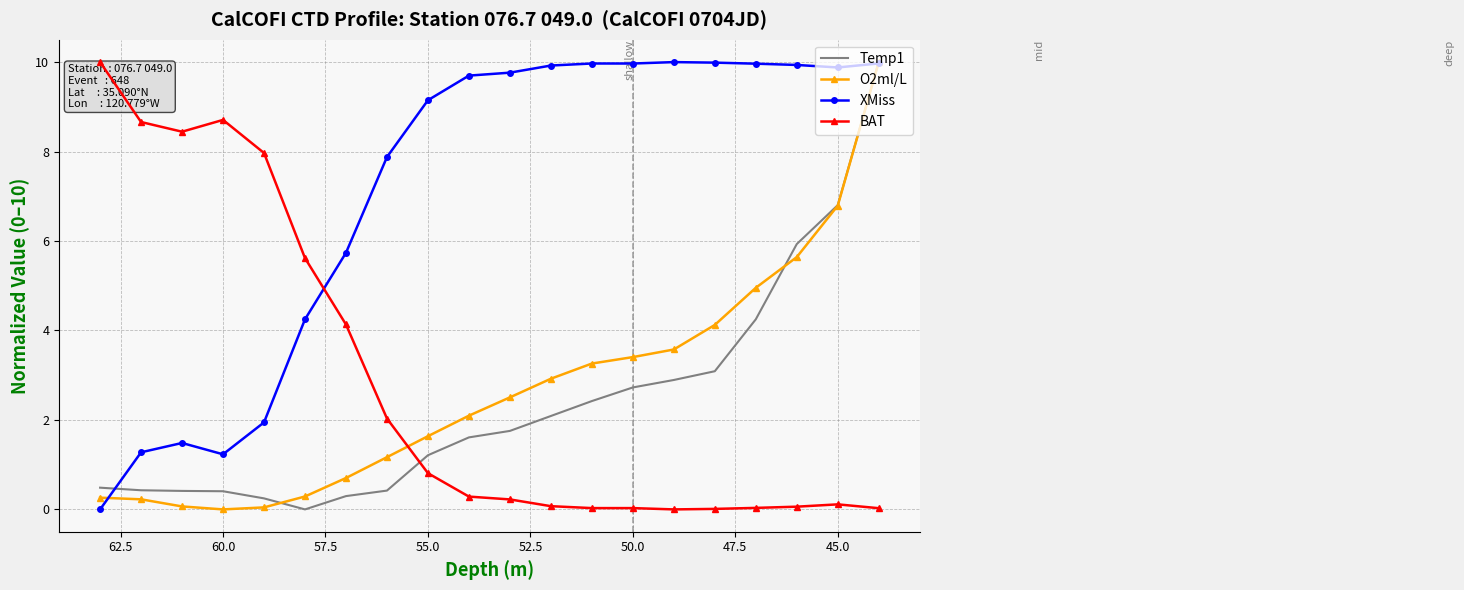

At how many categories does at least one series exceed 6?

18